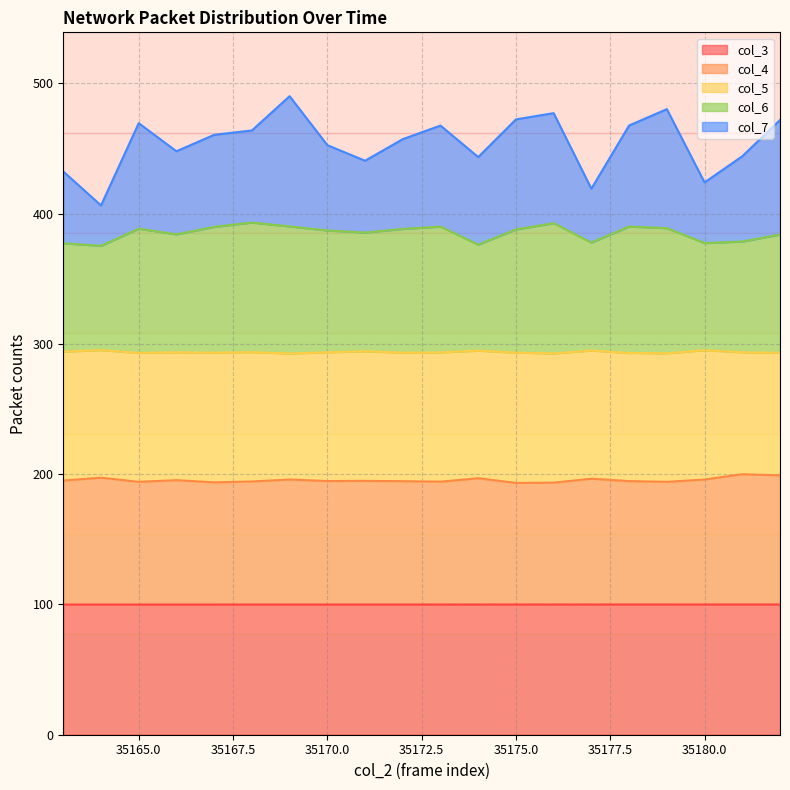

What is the lowest value of the col_3 series?

99.9